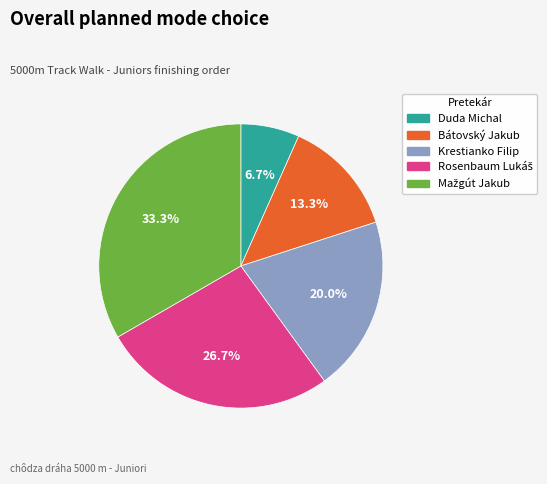

Count the number of slices in the pie.

5